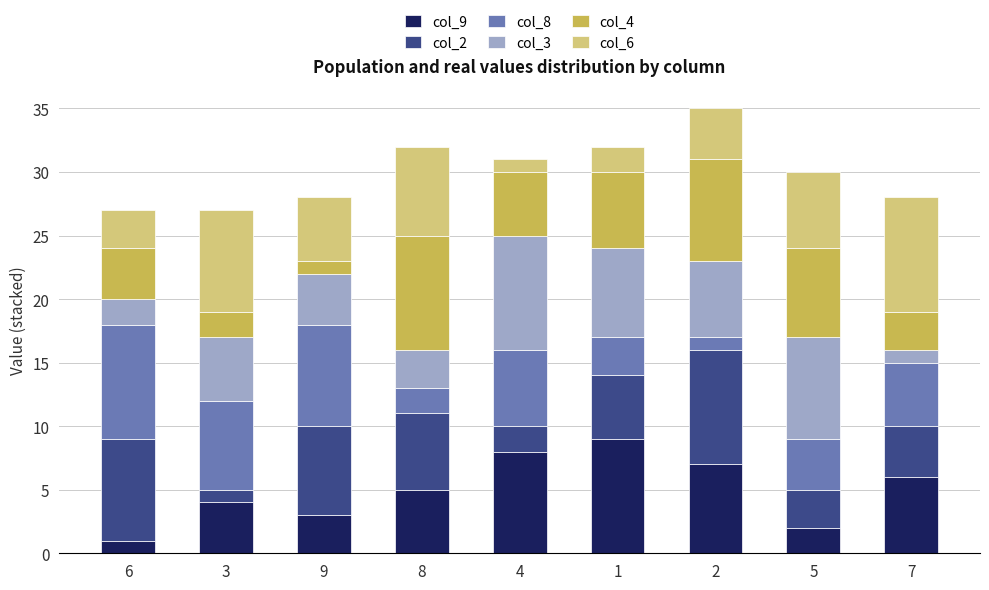

Is it true that col_9 equals 2 at 5?

True